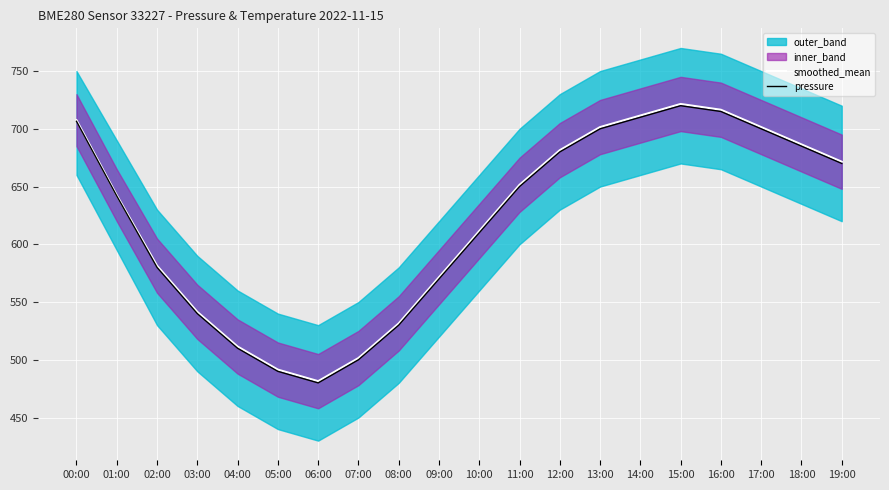

How many lines are shown in the chart?

2